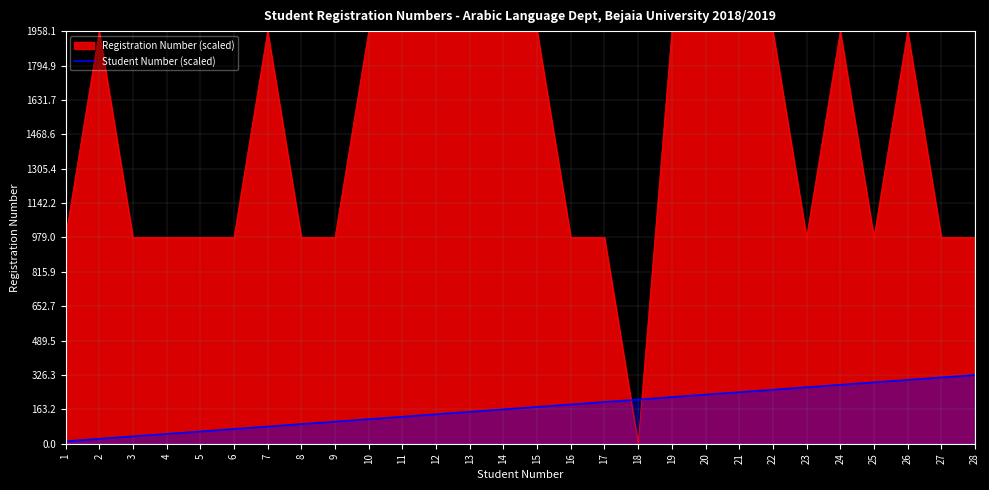

What is the greatest value displayed?

1958.1